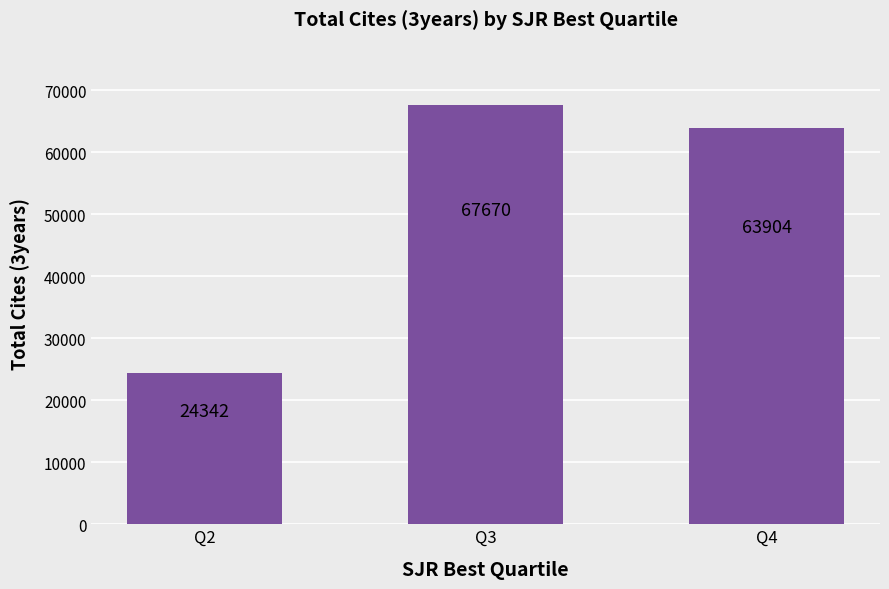

At which label is the value closest to 46006?

Q4